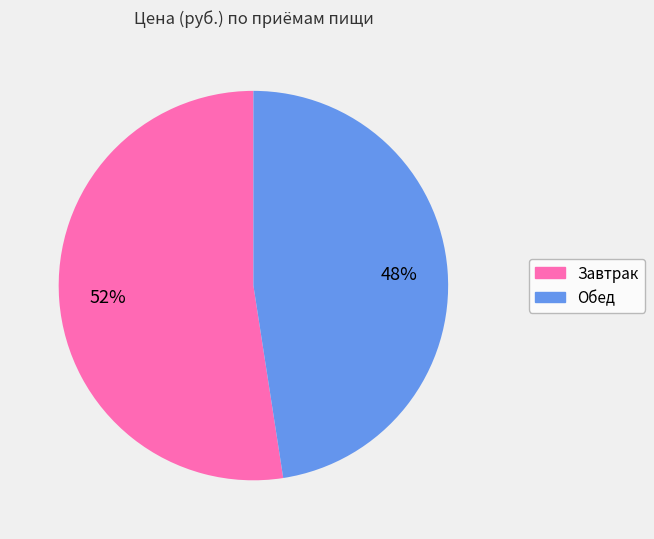

Which has a higher value, Обед or Завтрак?

Завтрак